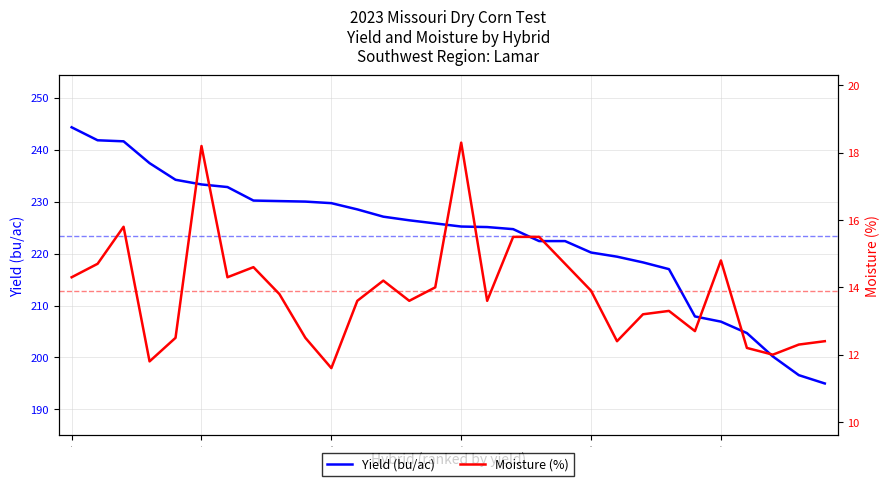

What is the minimum value for moisture?

11.6